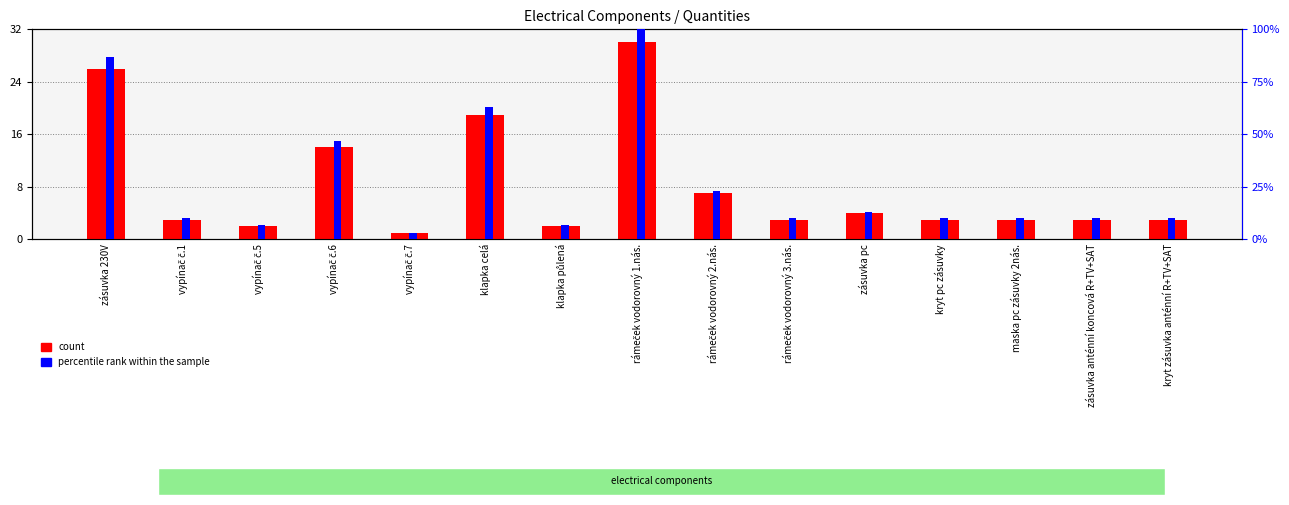

What position from the right is klapka celá?

10